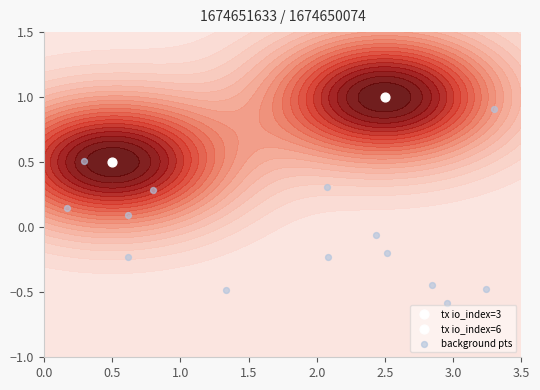

How many values are above zero?

6